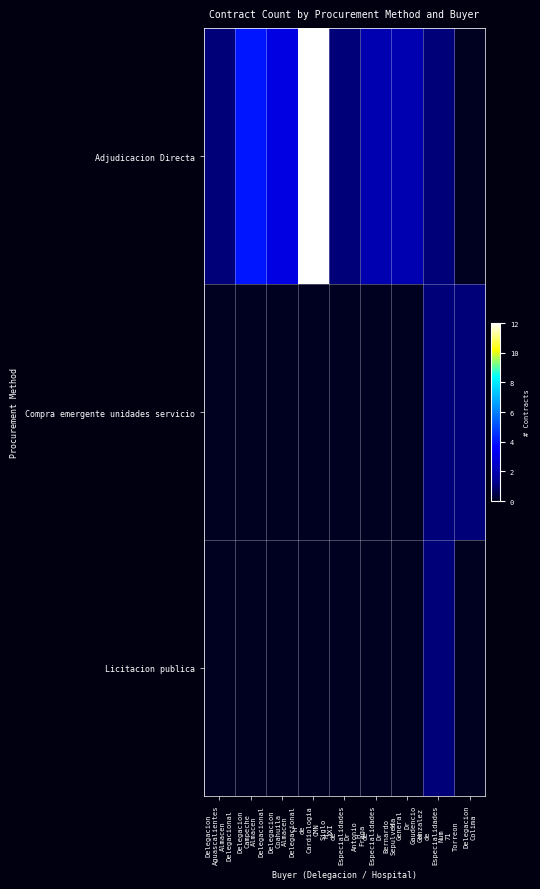

How many series are shown in this chart?

3